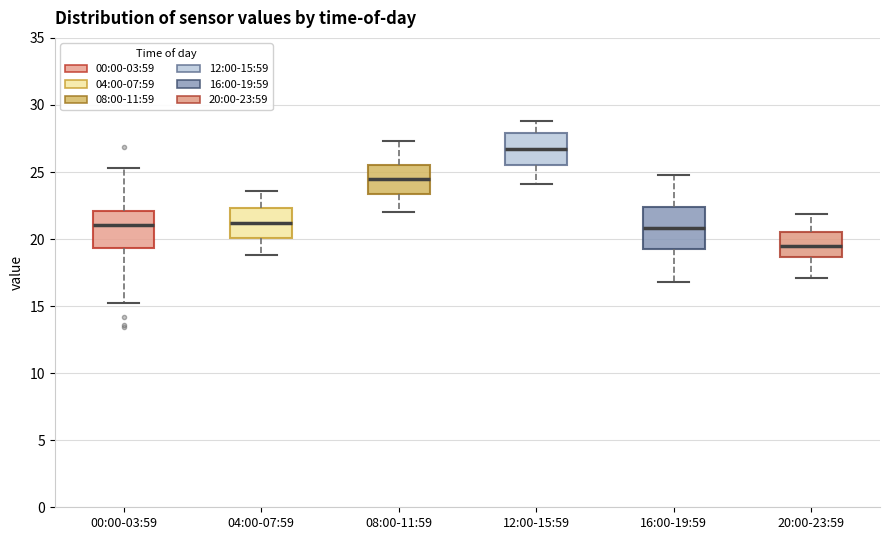

Reading left to right, transcribe this box plot: for each box, give where its median line is, the range the box spans, and where its two whiskers end, as read against the y-axis. The values are not printed on the chart, so give them approximately, as read against the axis.

00:00-03:59: median 21.0, box 19.5 to 22.0, whiskers 15.0 to 25.5
04:00-07:59: median 21.0, box 20.0 to 22.5, whiskers 19.0 to 23.5
08:00-11:59: median 24.5, box 23.5 to 25.5, whiskers 22.0 to 27.5
12:00-15:59: median 27.0, box 25.5 to 28.0, whiskers 24.0 to 29.0
16:00-19:59: median 21.0, box 19.5 to 22.5, whiskers 17.0 to 25.0
20:00-23:59: median 19.5, box 18.5 to 20.5, whiskers 17.0 to 22.0